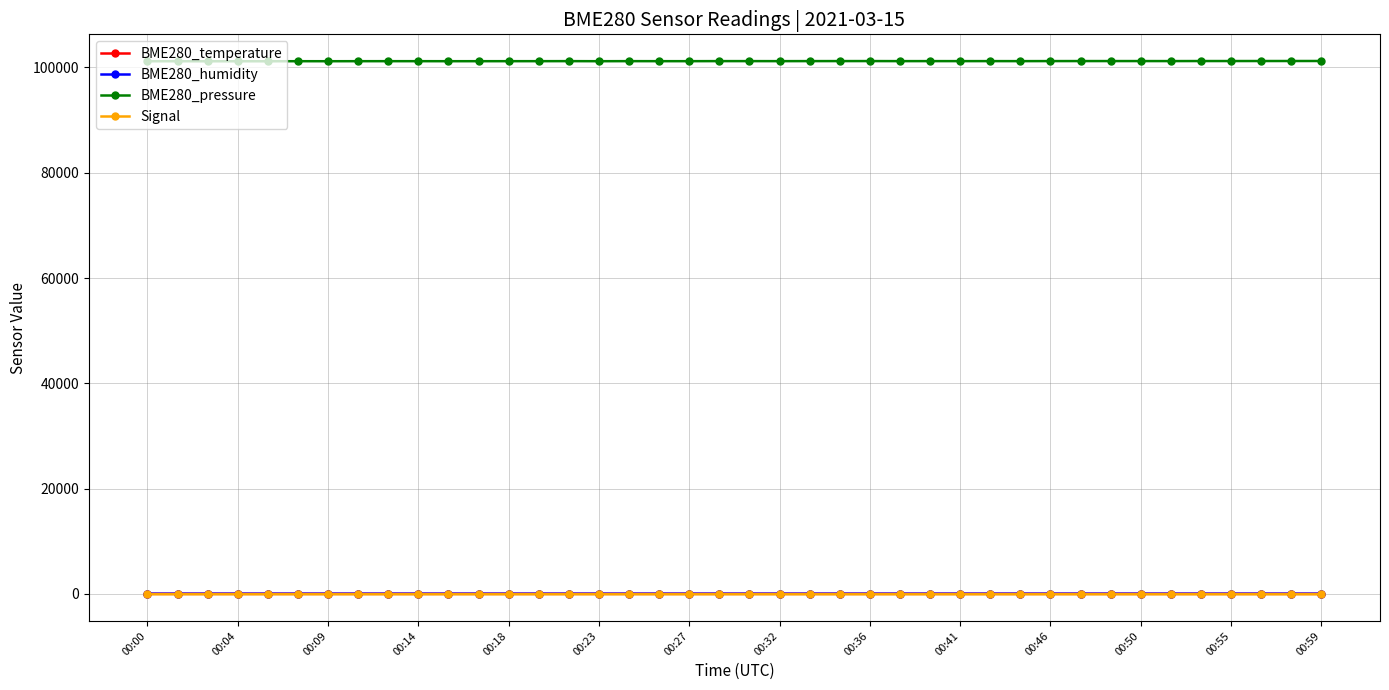

How many data points in BME280_pressure are less than 101194?

19